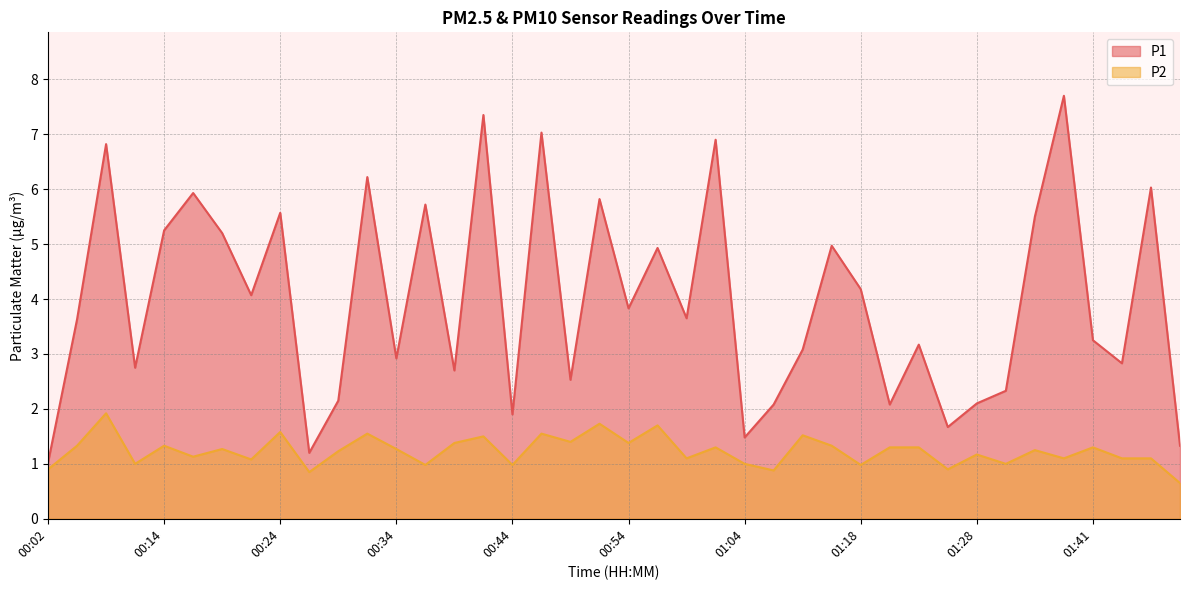

Is it true that P2 equals 1.8 at 00:21?

False